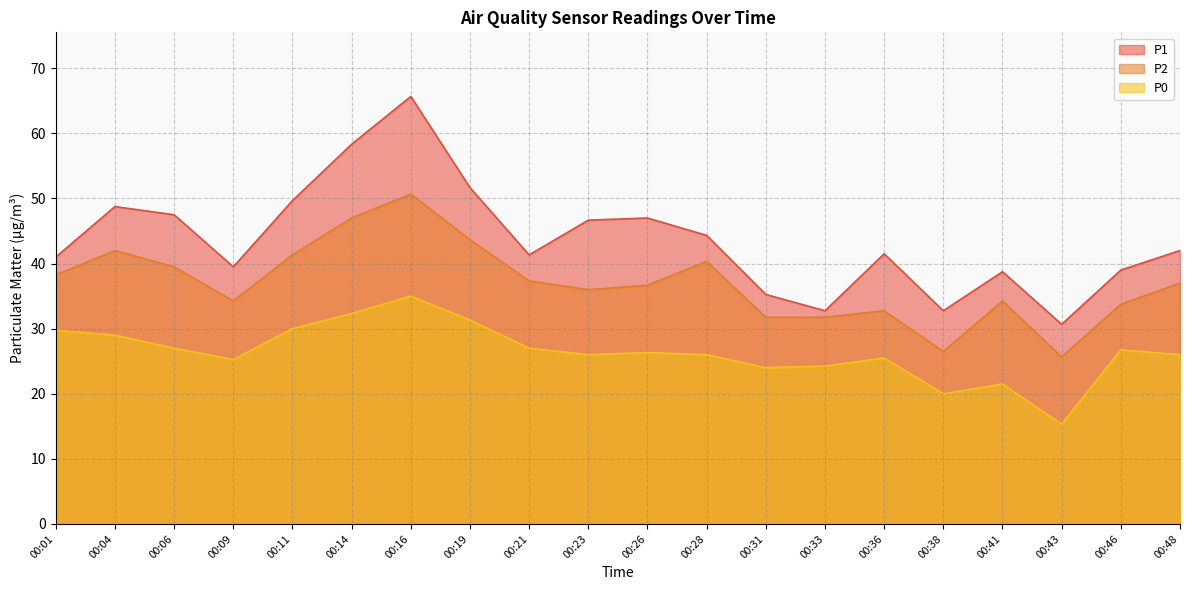

What is the maximum value shown in the chart?

65.7